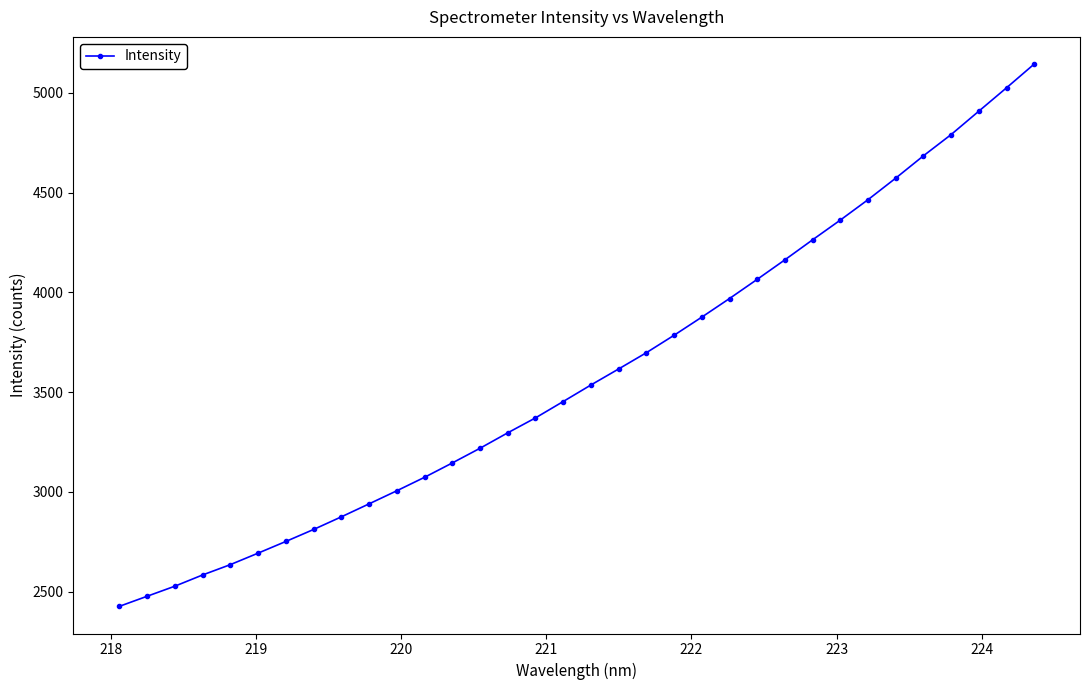

What is the sum of all values?

122214.2